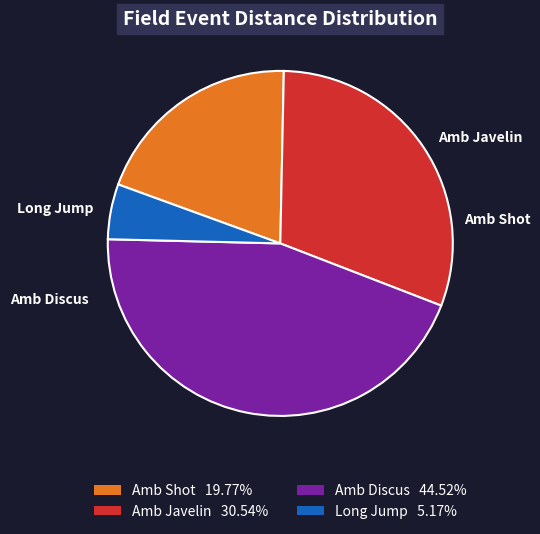

Is there any slice that represents more than half of the pie?

No